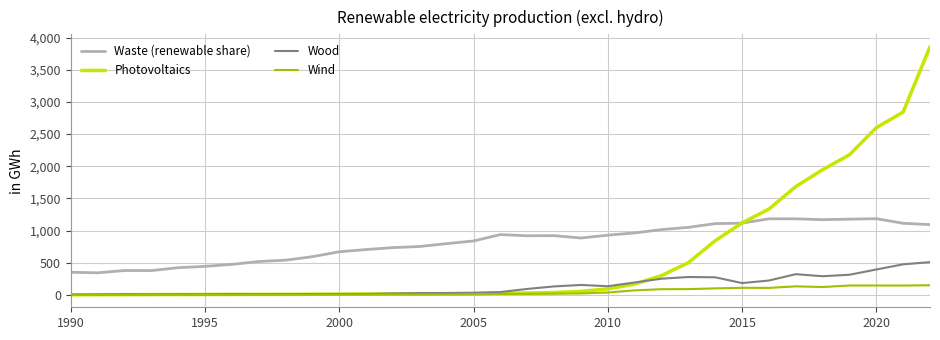

True or false: Waste (renewable share) and Wind intersect in this chart.

False